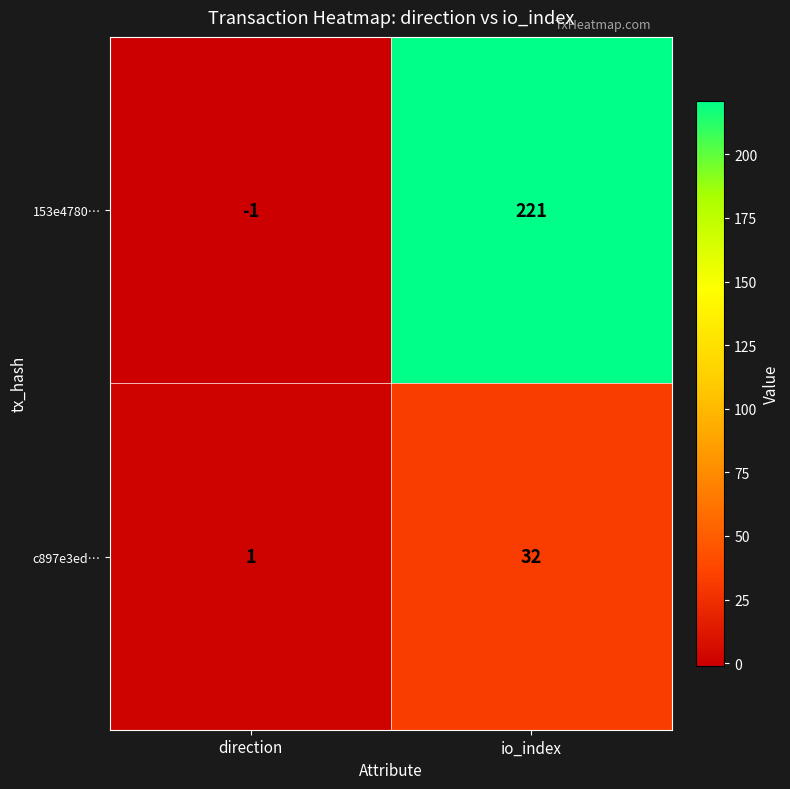

What is the maximum value shown in the chart?

221